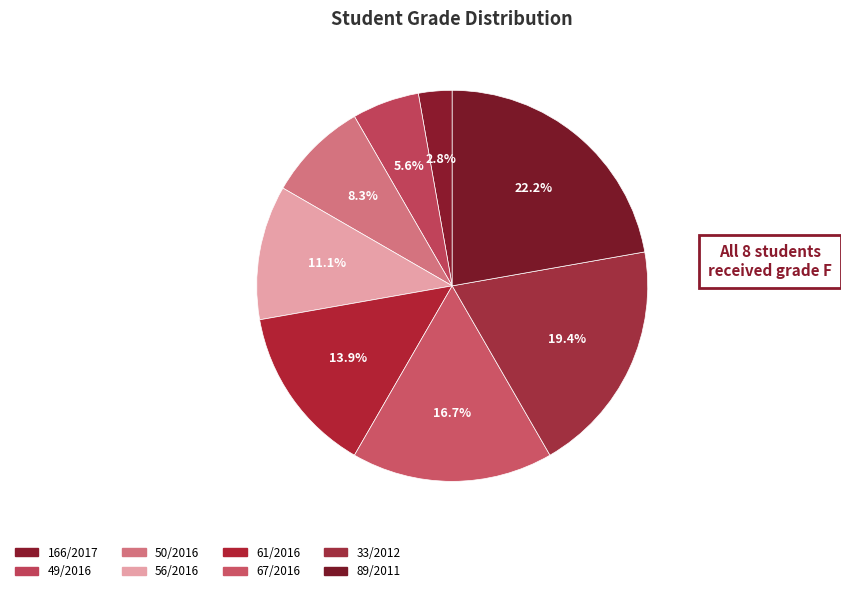

To the nearest percent, what percentage of the pie is 49/2016?

6%